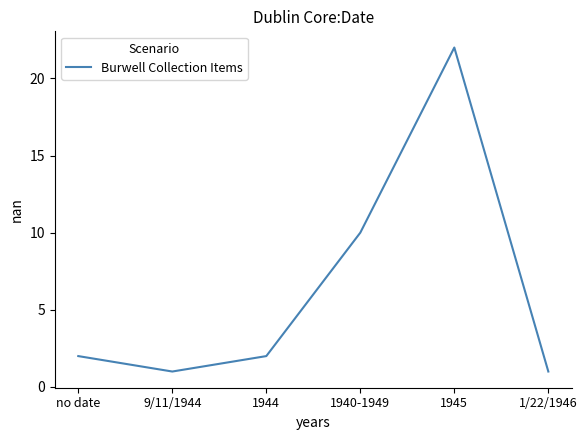

At which category does the chart reach its peak across all series?

1945